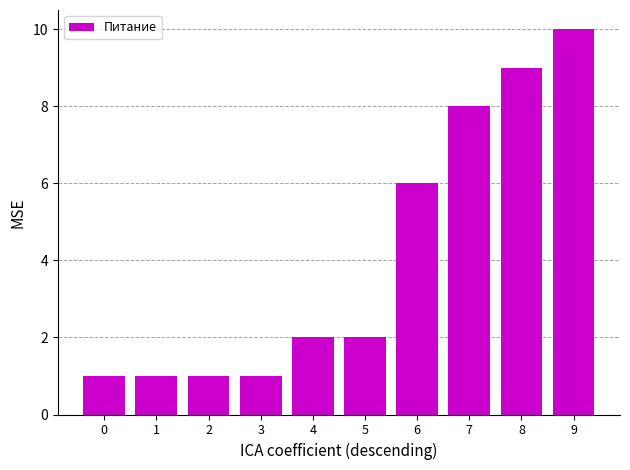

Where is the data nearest to the value 5?

6